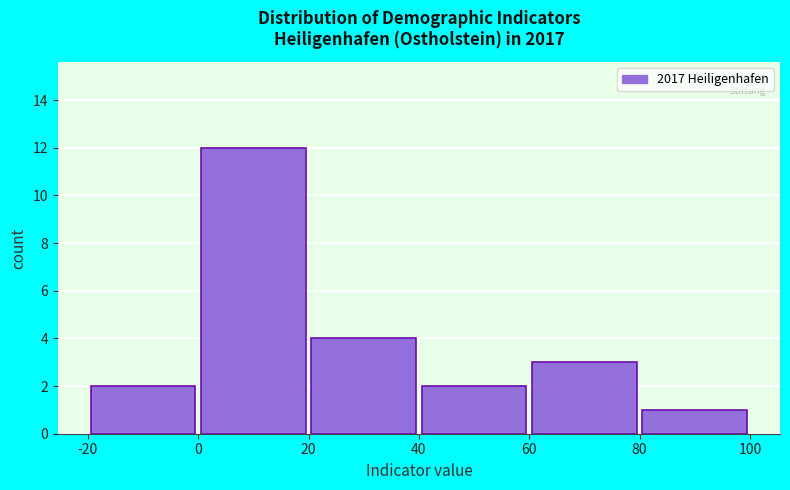

How tall is the bar that spans 80 to 100 on the x-axis? The values are not printed on the chart, so give them approximately, as read against the axis.

1